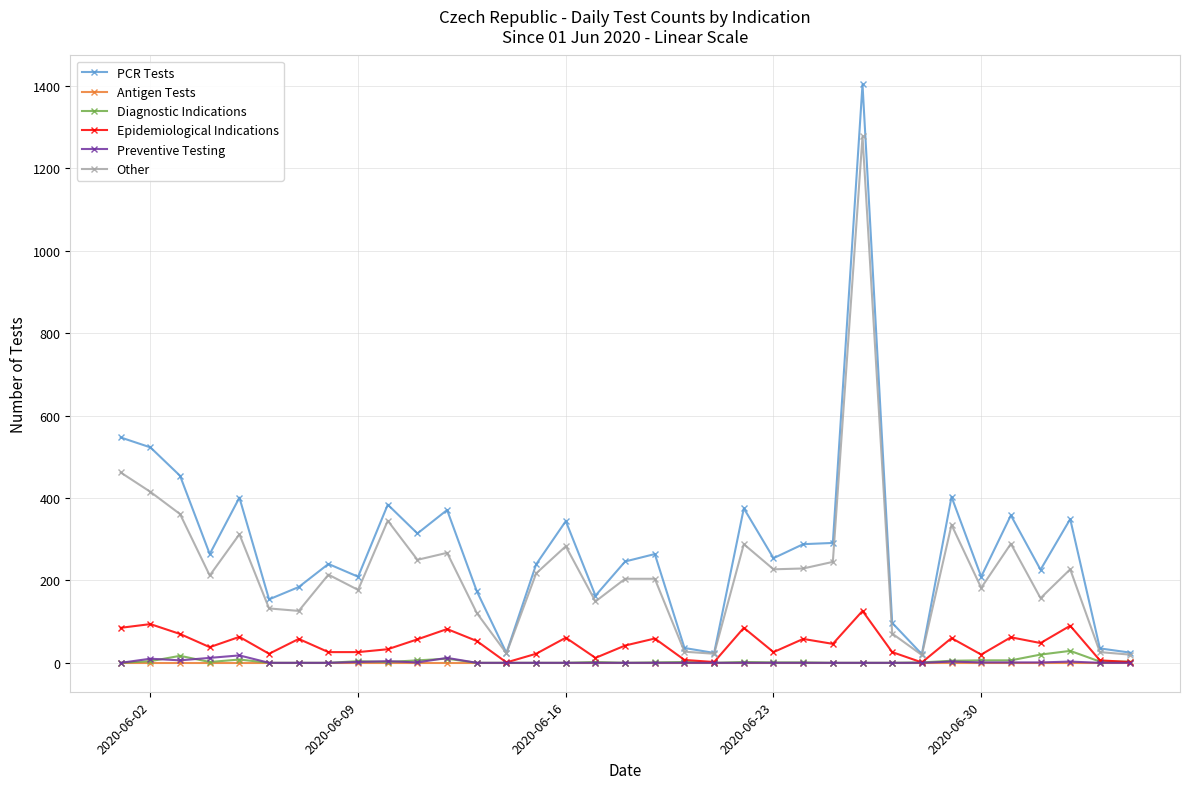

True or false: PCR Tests has more than 0 points higher than both neighbors.

True